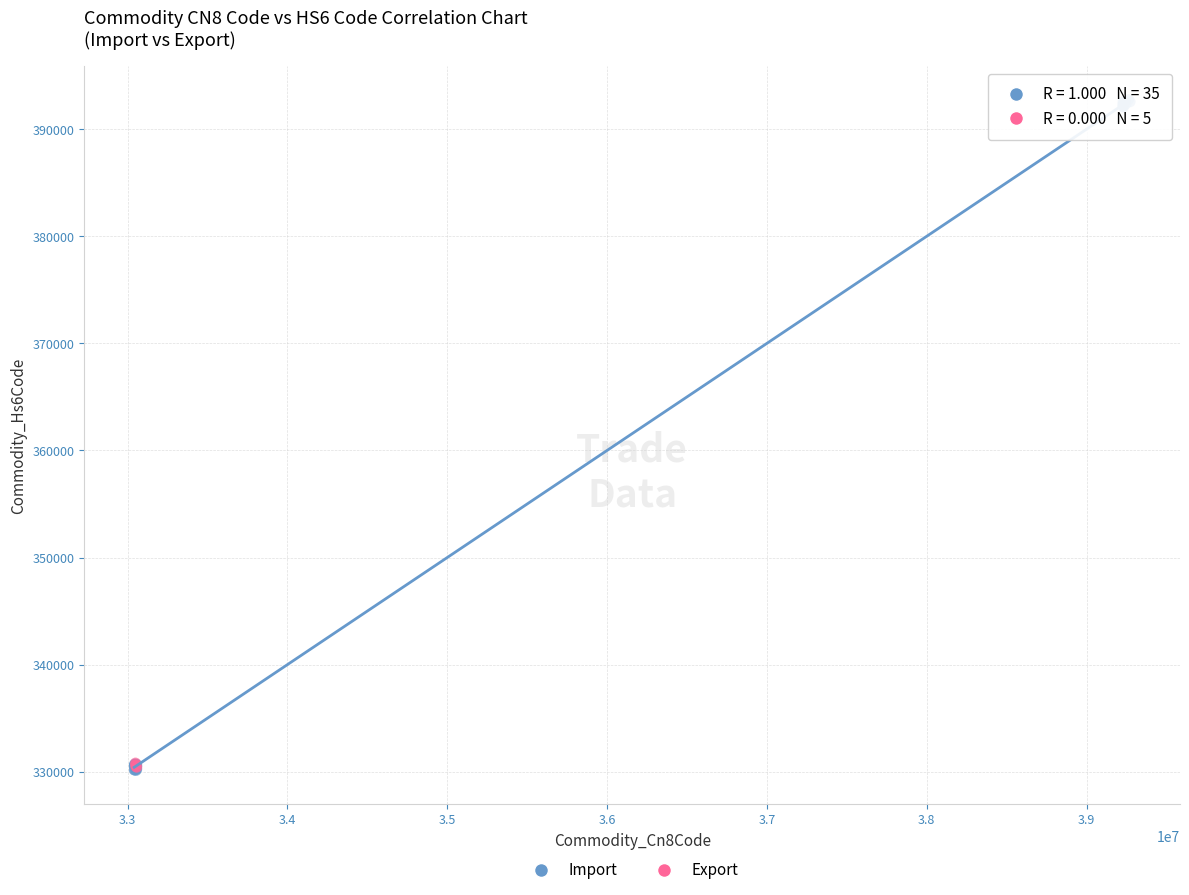

Which series has the widest spread of Y values?

Import